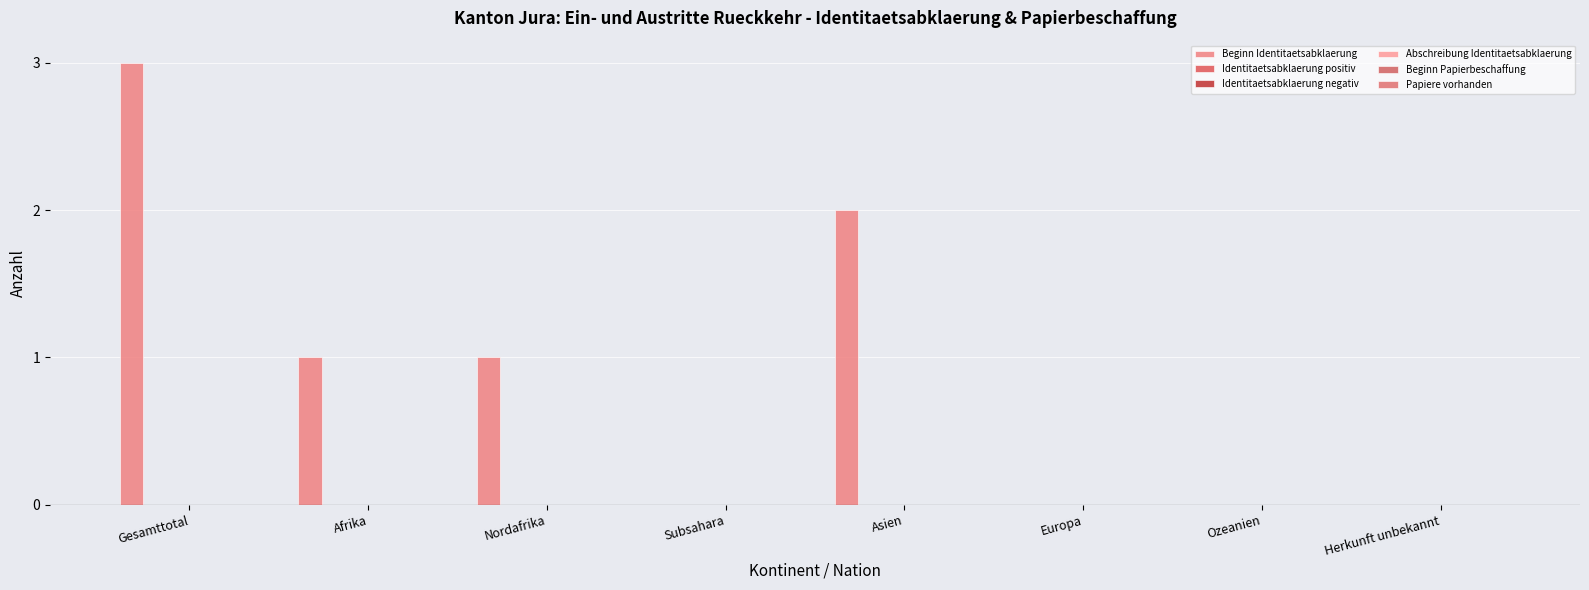

Reading left to right, transcribe all the data shown in this chart.

Beginn Identitaetsabklaerung: Gesamttotal=3	Afrika=1	Nordafrika=1	Subsahara=0	Asien=2	Europa=0	Ozeanien=0	Herkunft unbekannt=0
Identitaetsabklaerung positiv: Gesamttotal=0	Afrika=0	Nordafrika=0	Subsahara=0	Asien=0	Europa=0	Ozeanien=0	Herkunft unbekannt=0
Identitaetsabklaerung negativ: Gesamttotal=0	Afrika=0	Nordafrika=0	Subsahara=0	Asien=0	Europa=0	Ozeanien=0	Herkunft unbekannt=0
Abschreibung Identitaetsabklaerung: Gesamttotal=0	Afrika=0	Nordafrika=0	Subsahara=0	Asien=0	Europa=0	Ozeanien=0	Herkunft unbekannt=0
Beginn Papierbeschaffung: Gesamttotal=0	Afrika=0	Nordafrika=0	Subsahara=0	Asien=0	Europa=0	Ozeanien=0	Herkunft unbekannt=0
Papiere vorhanden: Gesamttotal=0	Afrika=0	Nordafrika=0	Subsahara=0	Asien=0	Europa=0	Ozeanien=0	Herkunft unbekannt=0